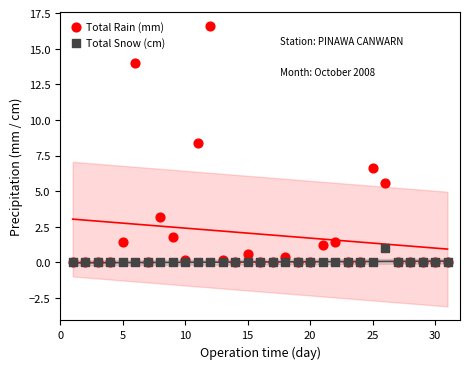

Across all series, what Y value is closest to 8?

8.4